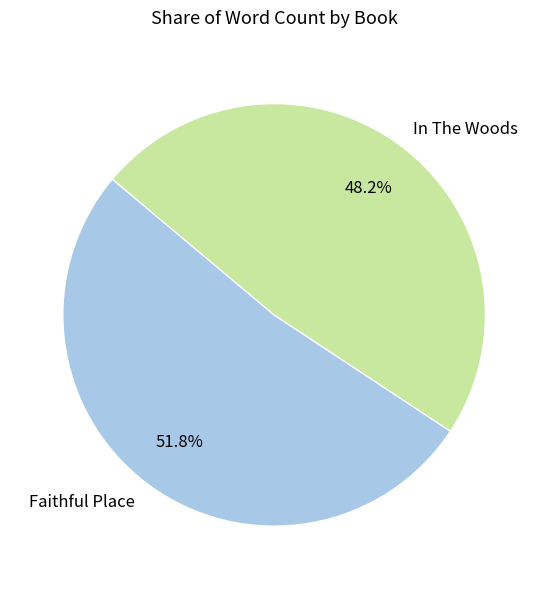

To the nearest percent, what is the difference between the largest and smallest slice percentages?

4%